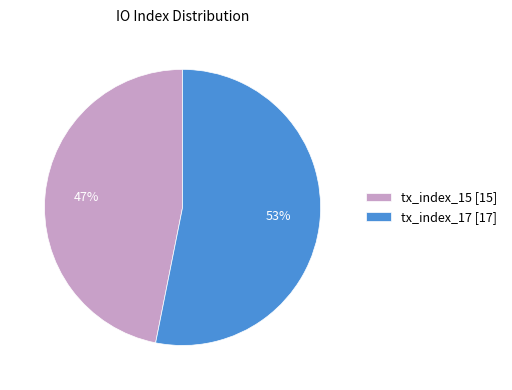

To the nearest percent, what portion does tx_index_17 represent?

53%